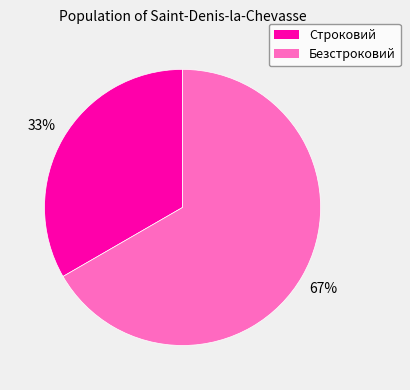

To the nearest percent, what portion does Безстроковий represent?

67%